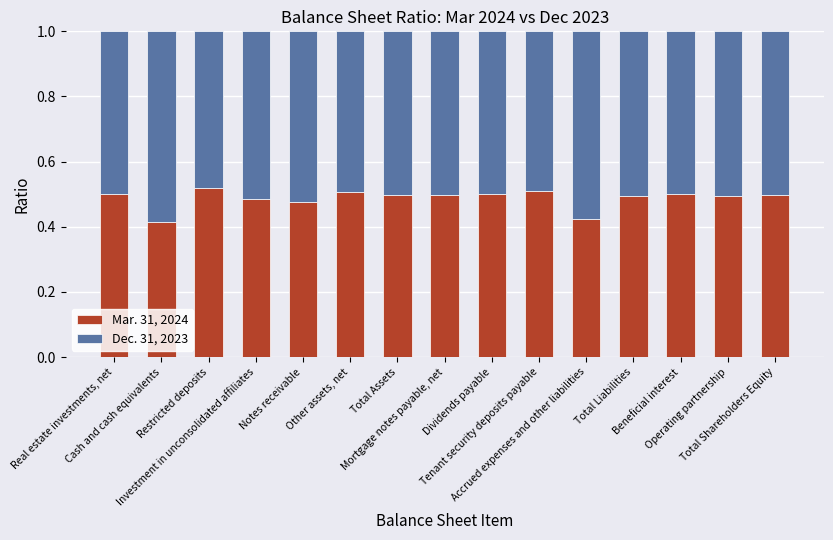

How many Mar. 31, 2024 values are between 0 and 1?

15